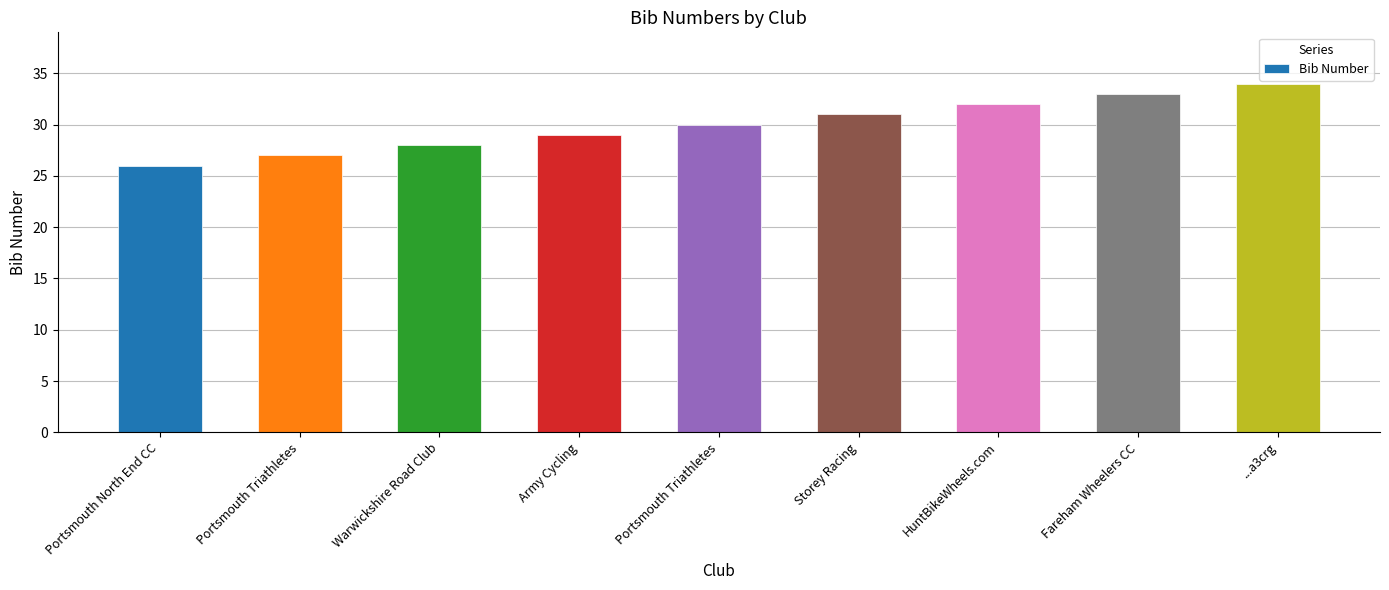

What is the difference between the values at HuntBikeWheels.com and Warwickshire Road Club?

4